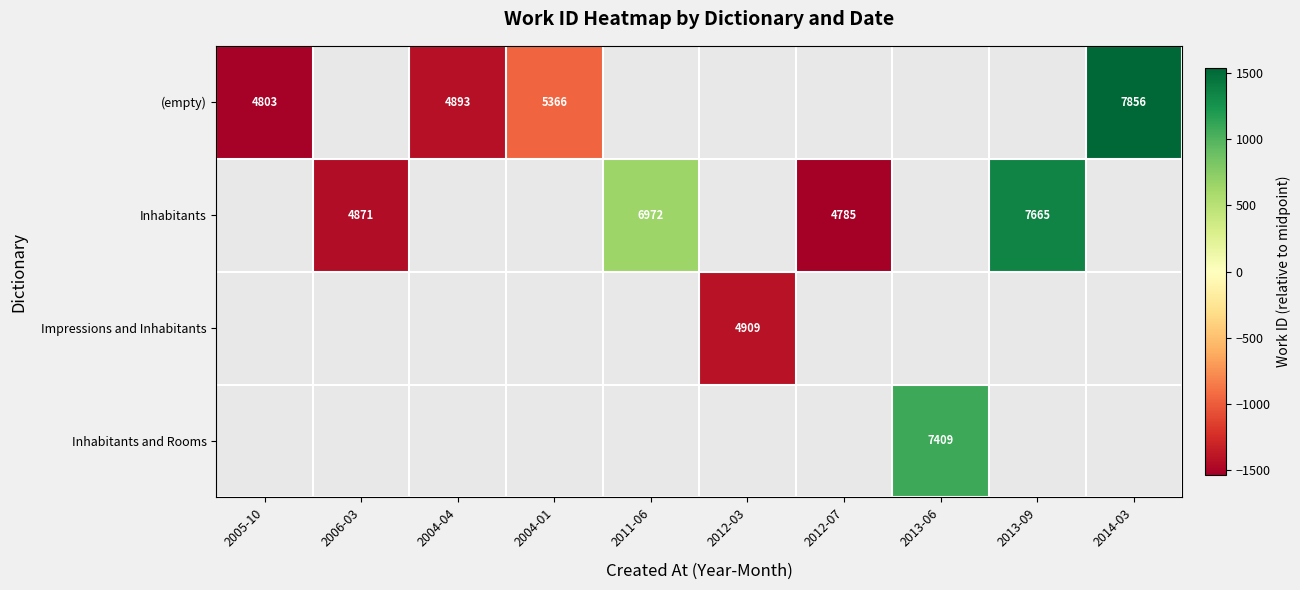

How many categories are shown in the chart?

10